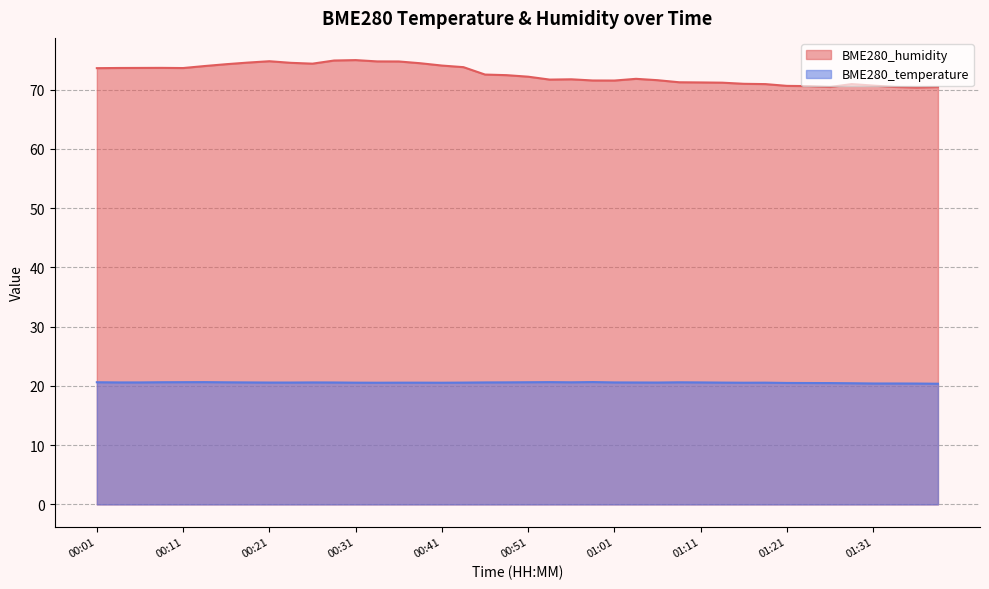

Rank the series by their maximum value, from highest to lowest.

BME280_humidity, BME280_temperature